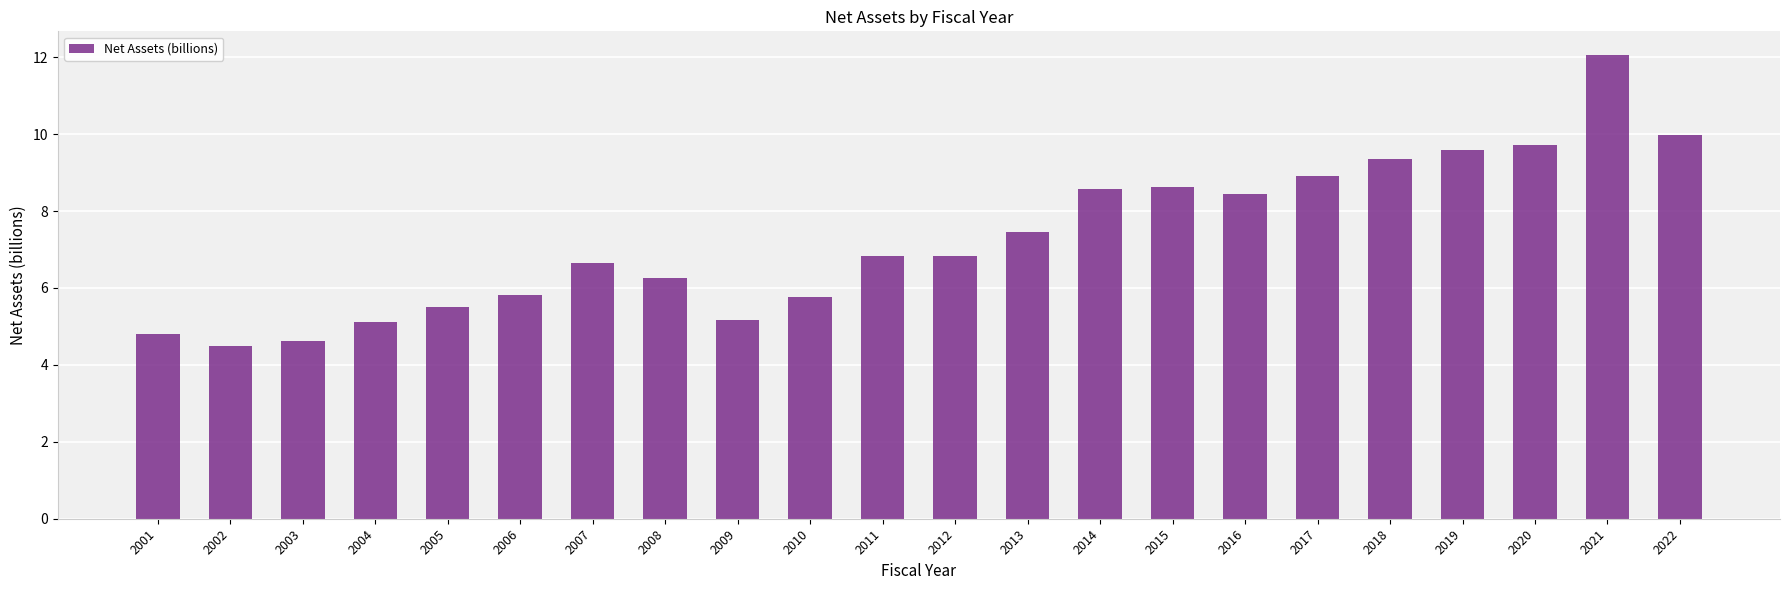

What is the greatest value displayed?

12.1